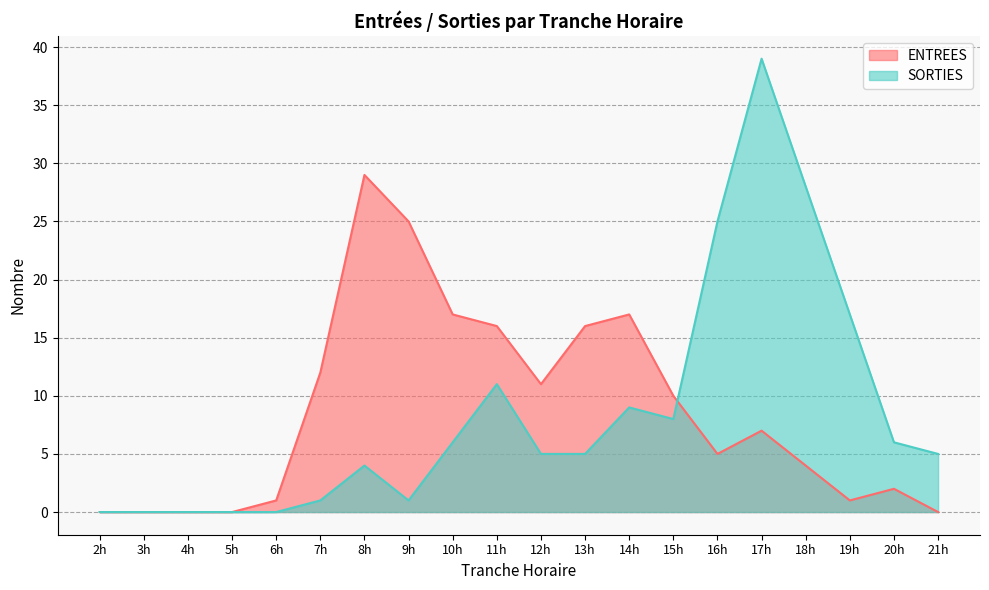

Which series changed the most between 8h and 12h?

ENTREES